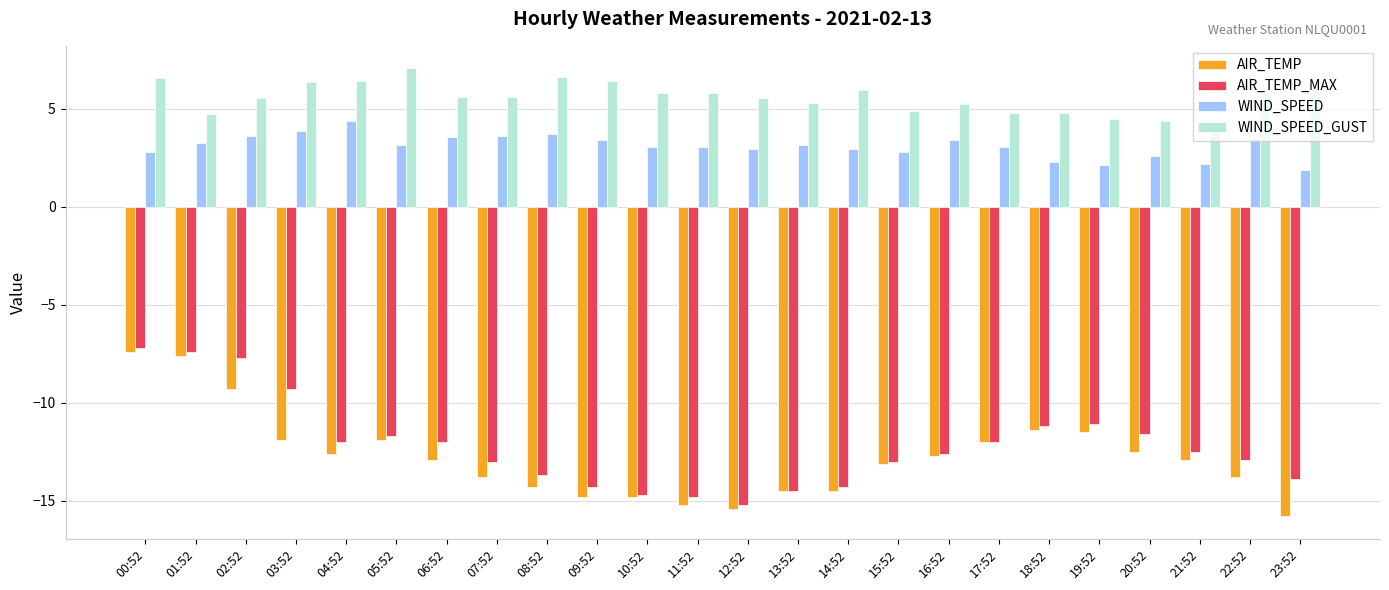

Which series has the widest spread of values?

AIR_TEMP